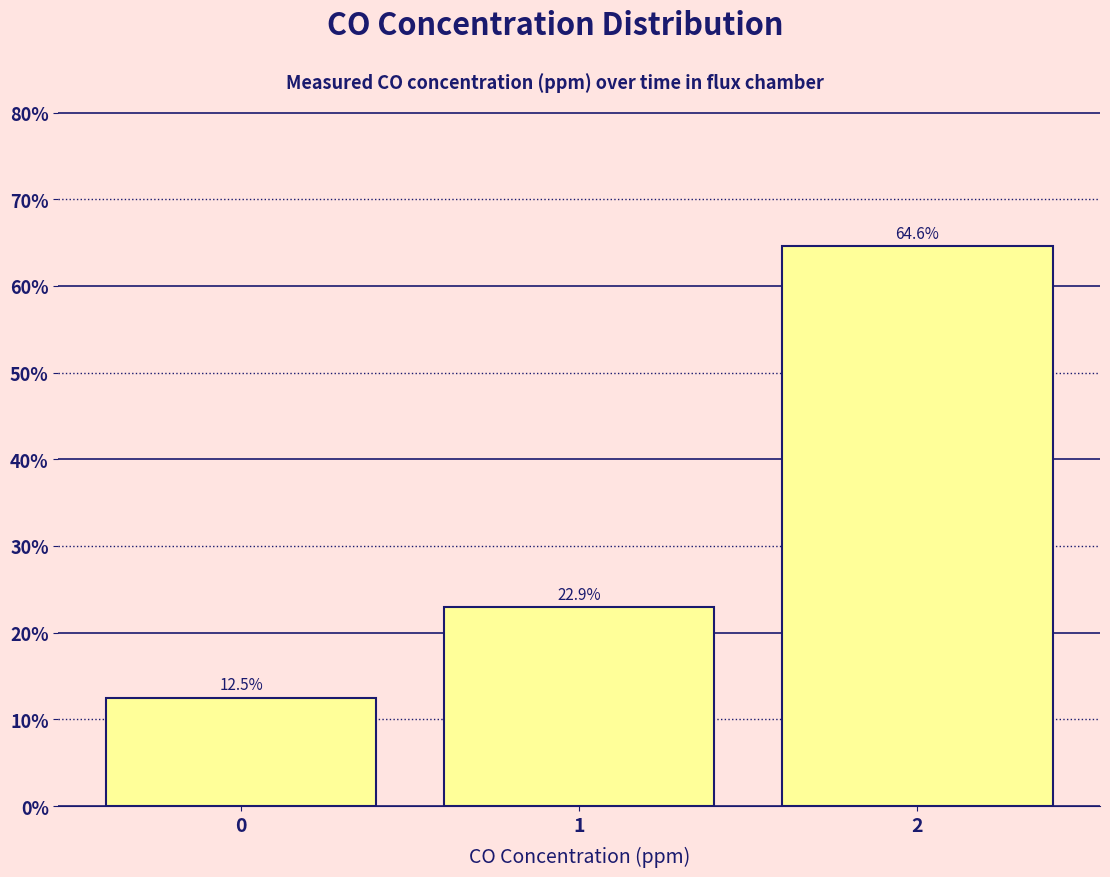

Reading left to right, transcribe this chart: for each bar, give the range it covers on the x-axis and its height.

-0.5 to 0.5: 12.5
0.5 to 1.5: 22.9
1.5 to 2.5: 64.6